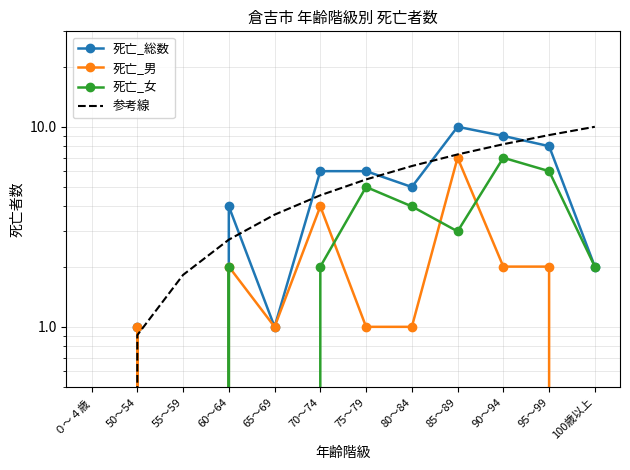

Which series has the largest total across all categories?

参考線